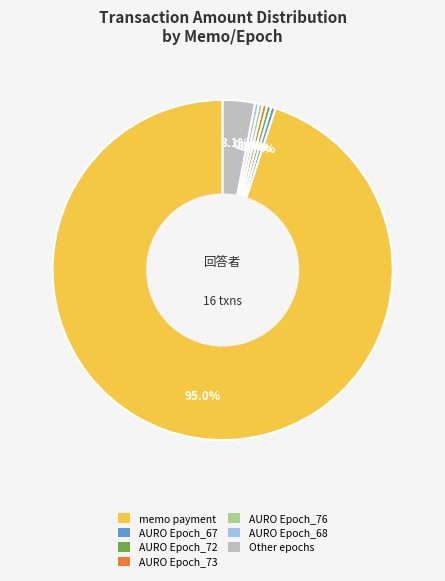

Between AURO Epoch_73 and Other epochs, which is larger?

Other epochs